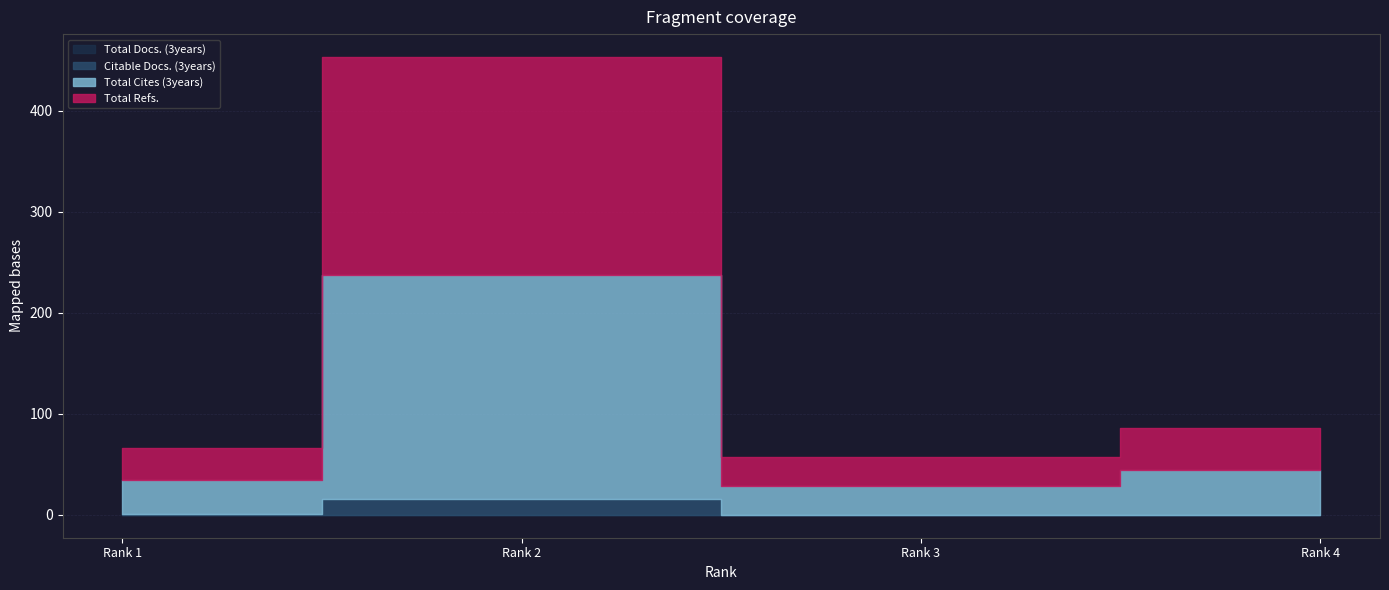

True or false: Citable Docs. (3years) and Total Docs. (3years) cross at least once.

False